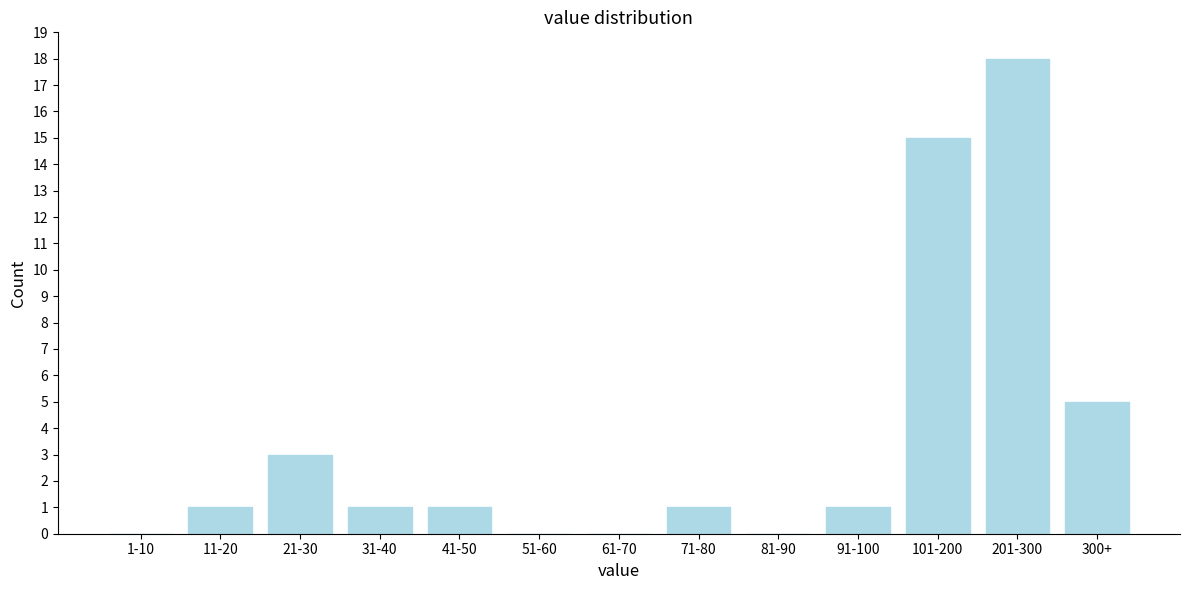

Reading right to left, list all the values displayed in this chart.

300+=5	201-300=18	101-200=15	91-100=1	81-90=0	71-80=1	61-70=0	51-60=0	41-50=1	31-40=1	21-30=3	11-20=1	1-10=0